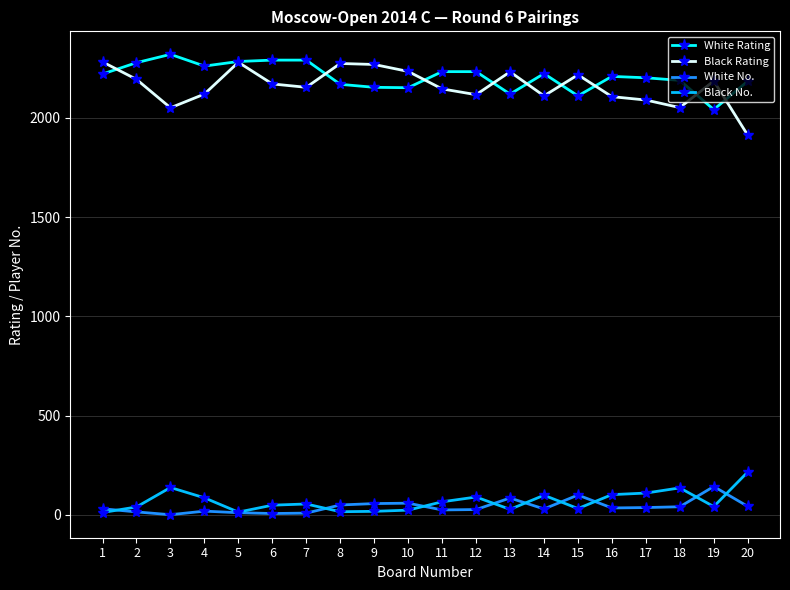

What is the value of the Black Rating point at the 13th from the left?

2231